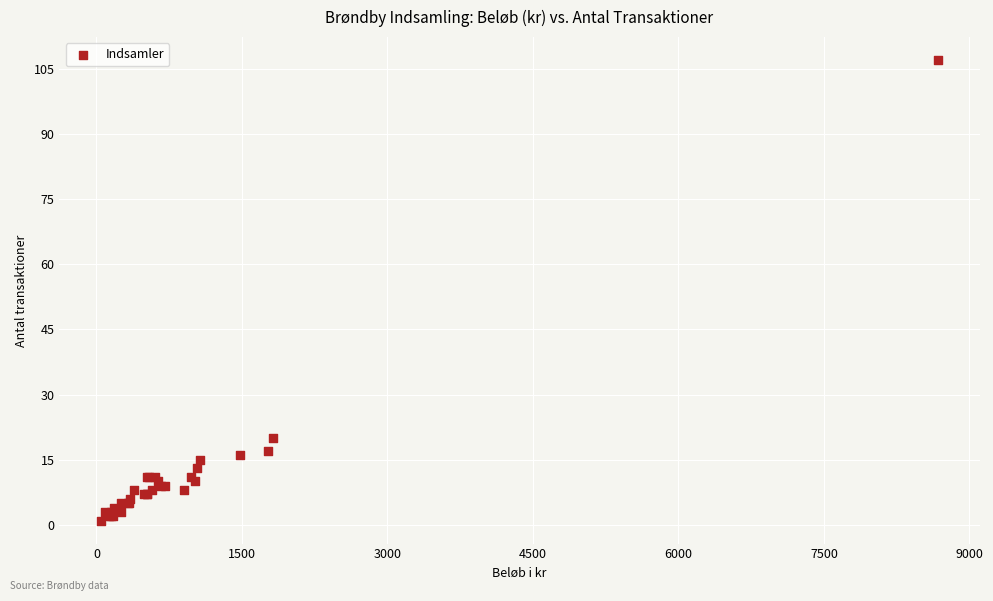

What Y value in the scatter plot is closest to 54?

20